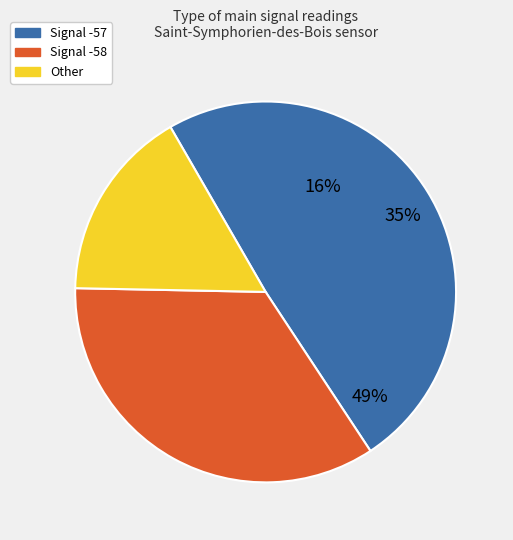

Is it true that SDS_P2 is 1% of the pie?

False